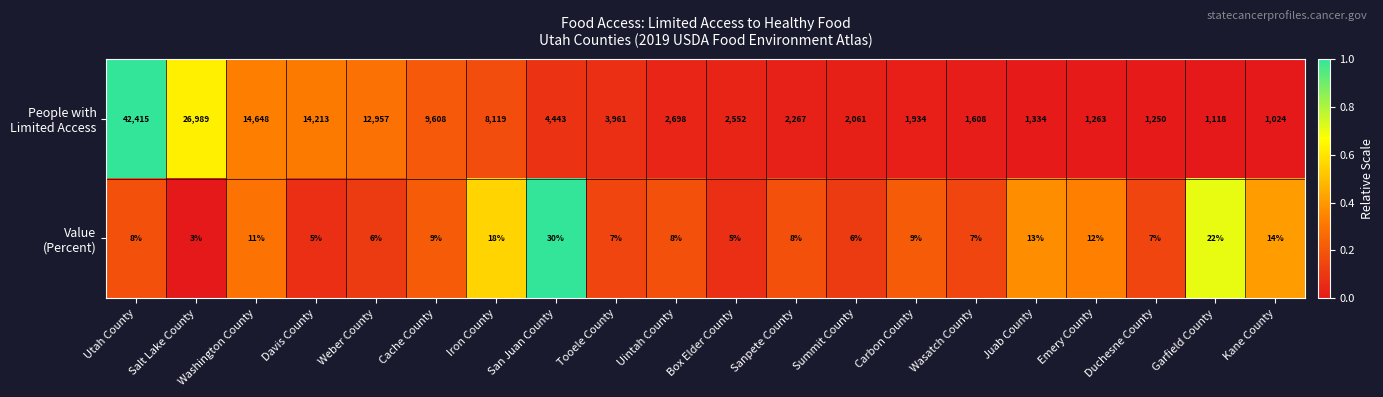

At which category is the sum across all series the highest?

Utah County